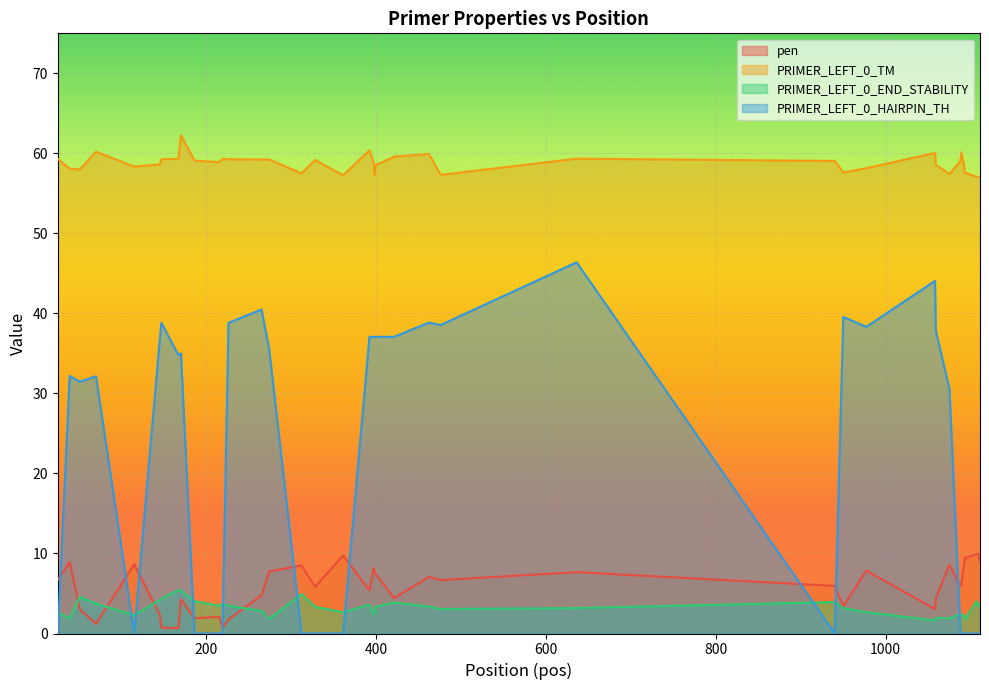

True or false: PRIMER_LEFT_0_END_STABILITY and PRIMER_LEFT_0_TM intersect in this chart.

False